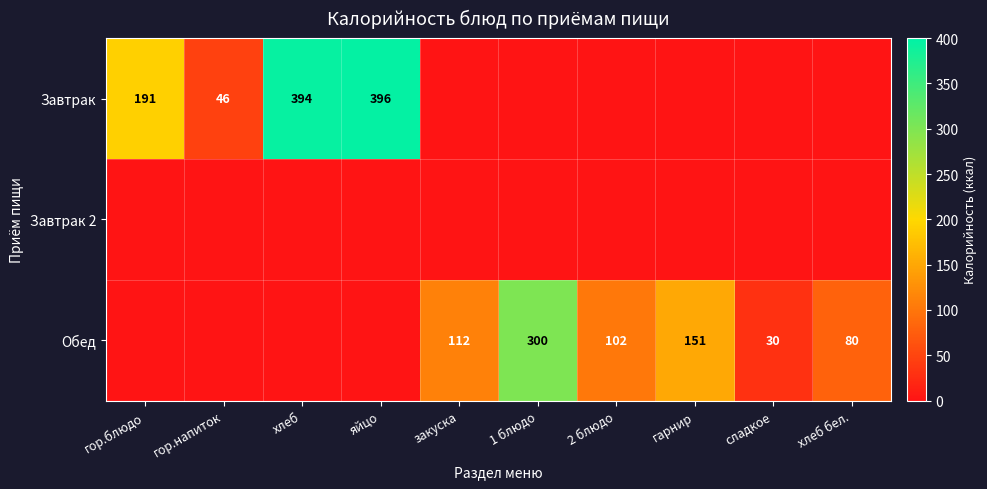

True or false: Обед has a value of 112 at закуска.

True